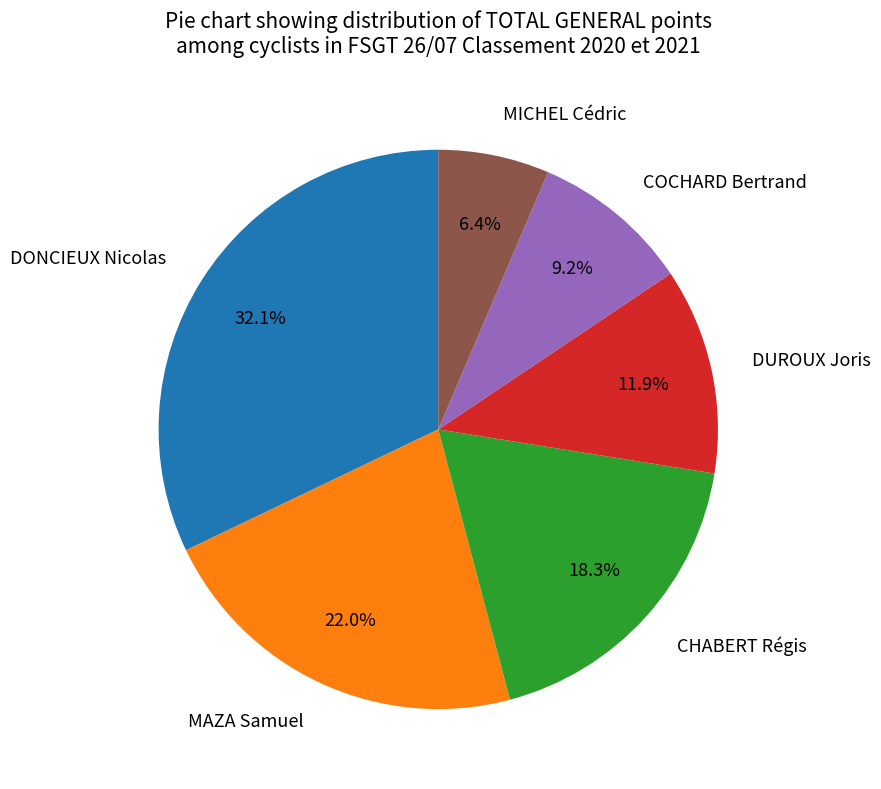

How many slices are in this pie chart?

6